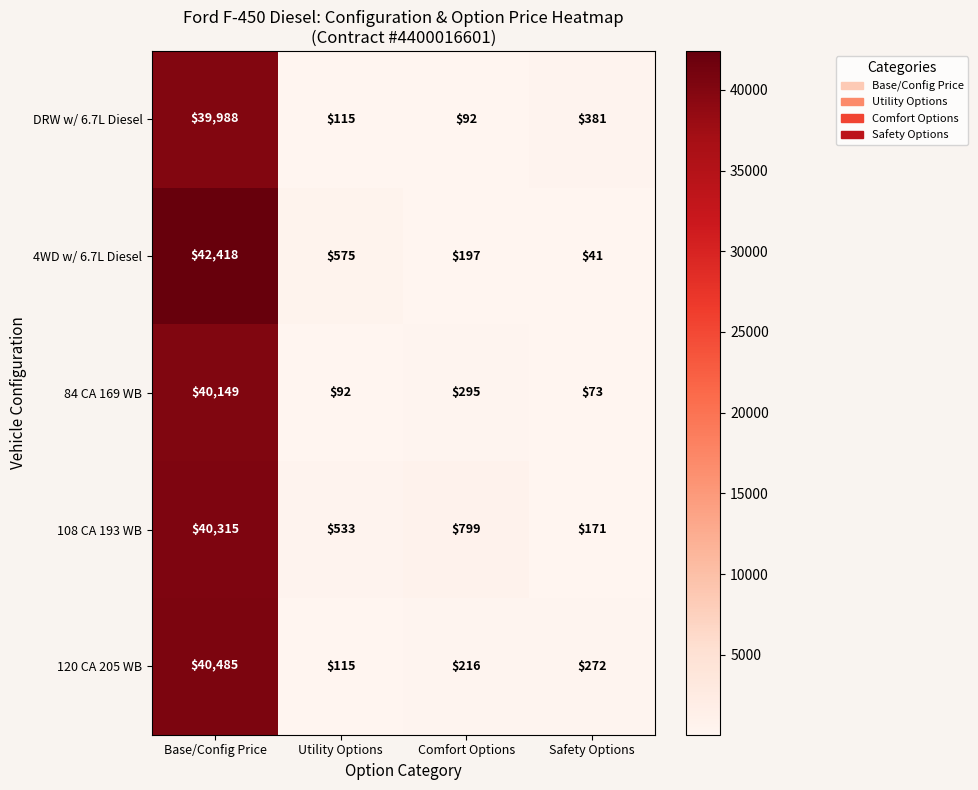

At Safety Options, list the series in order from smallest to largest.

4WD w/ 6.7L Diesel, 84 CA 169 WB, 108 CA 193 WB, 120 CA 205 WB, DRW w/ 6.7L Diesel